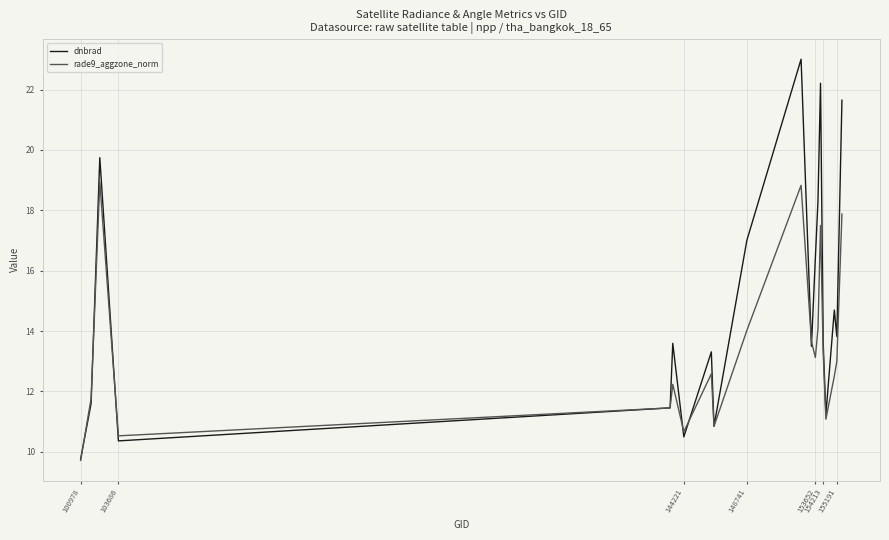

Does the chart have visible grid lines?

Yes